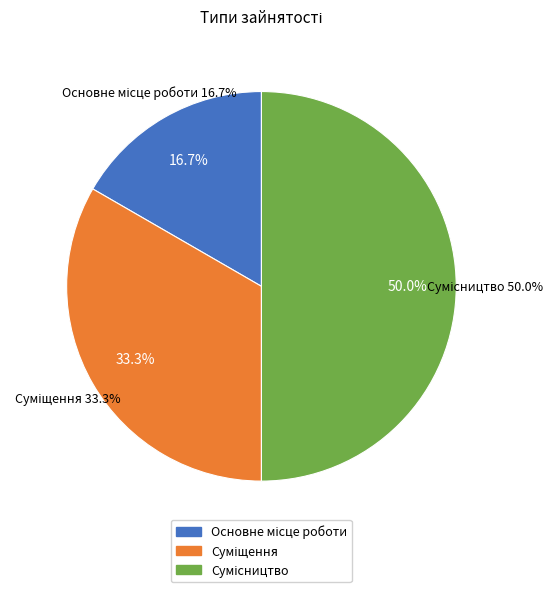

The Суміщення slice represents 39% of the pie. True or false?

False